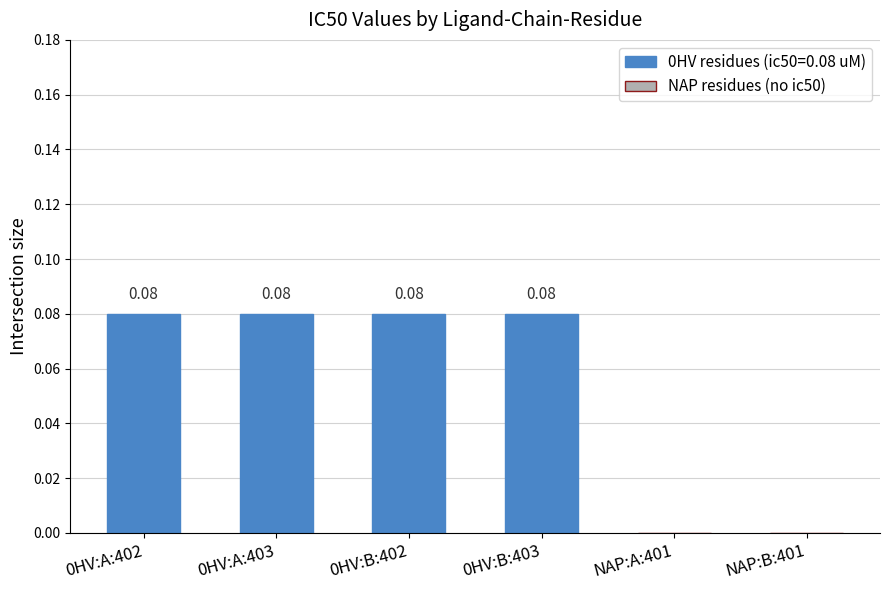

What is the average value?

0.1